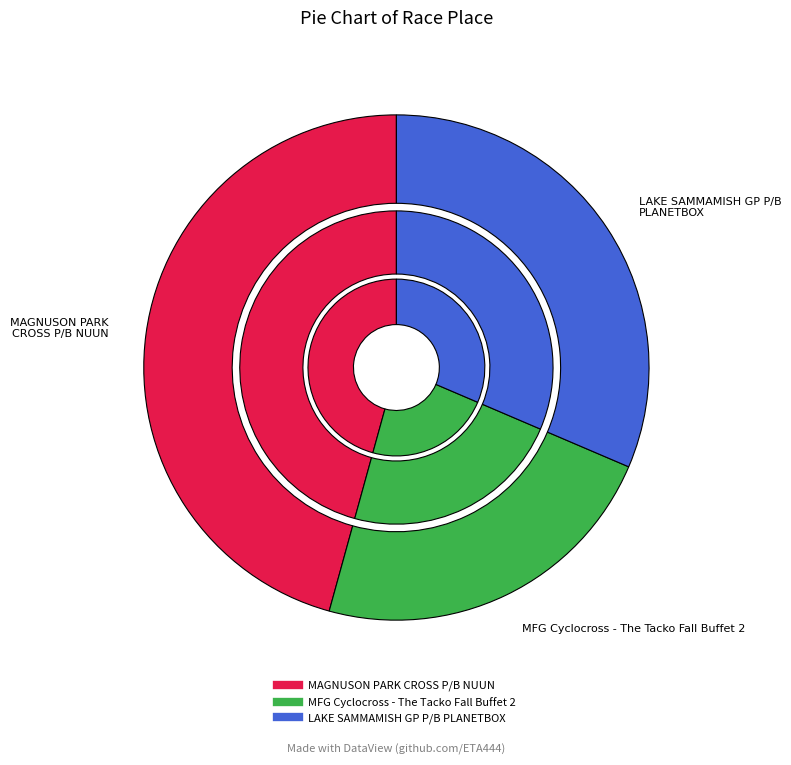

True or false: MAGNUSON PARK CROSS P/B NUUN accounts for 46% of the total.

True